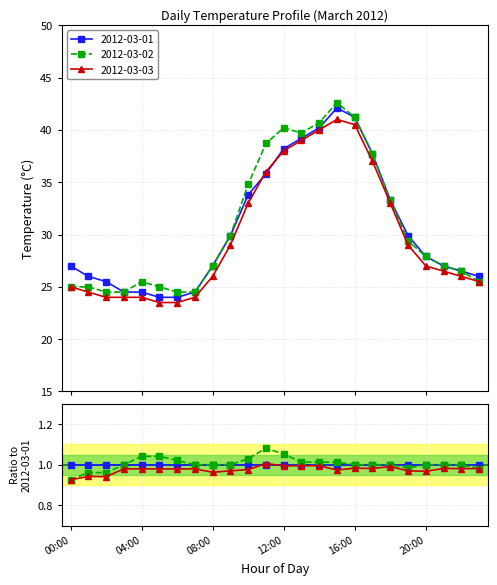

At which label does 2012-03-02 reach its minimum?

02:00